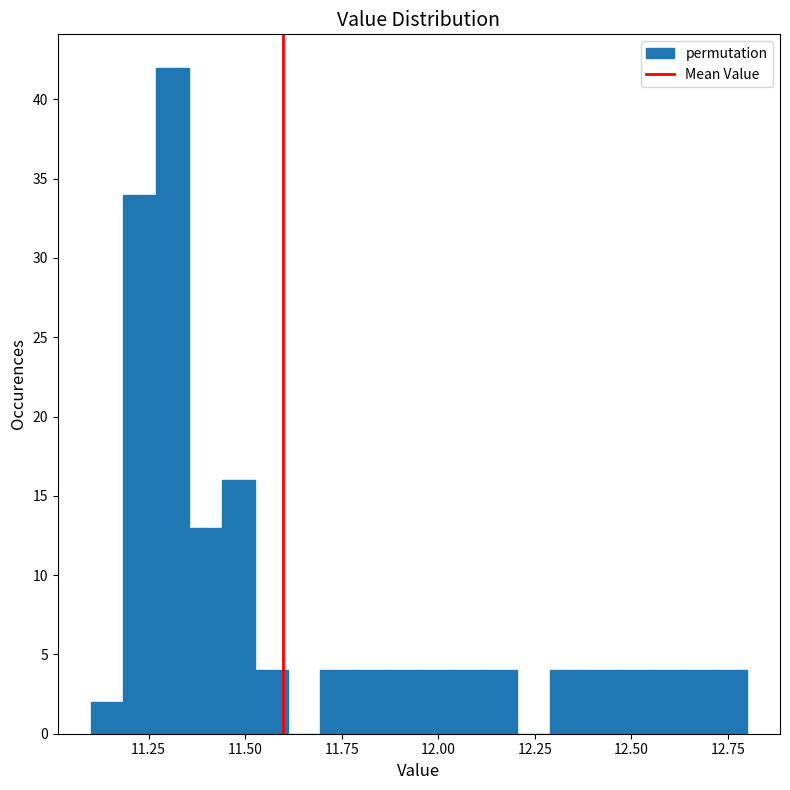

Read against the x-axis, roughly where is the centre of the tallest bar?

11.30